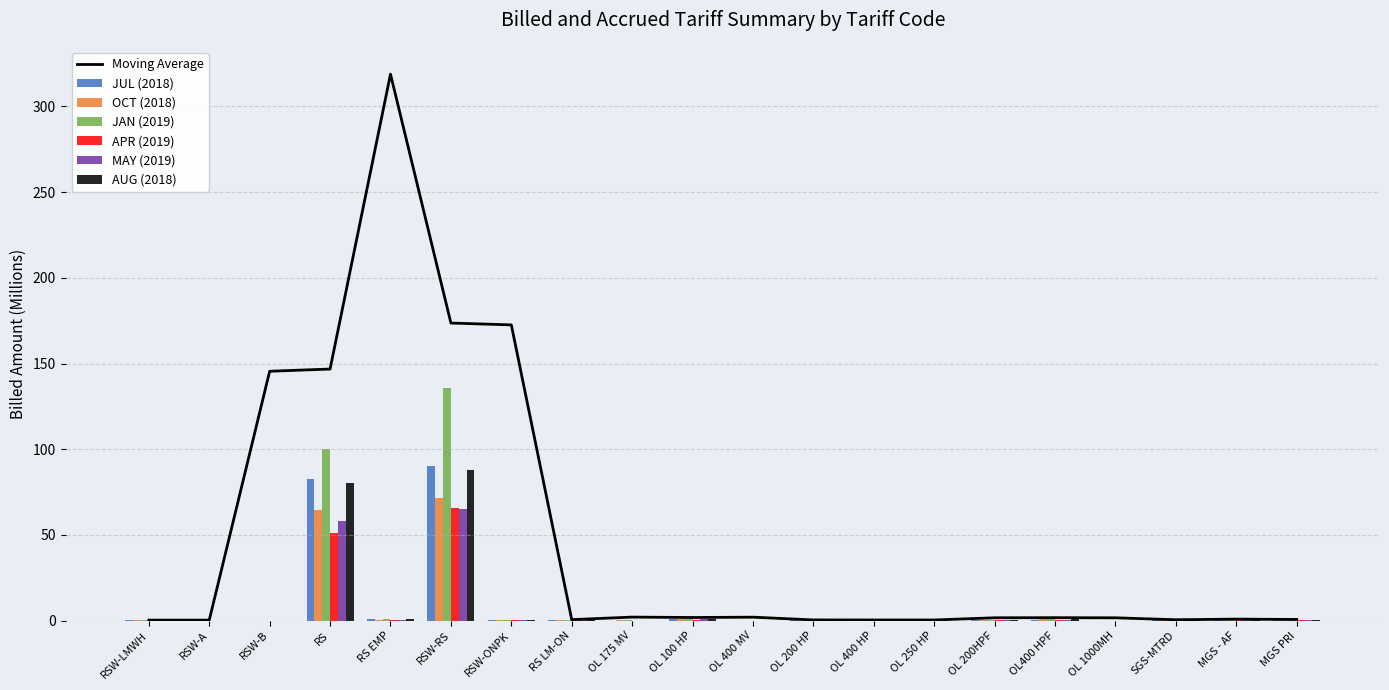

At how many categories does at least one series exceed 117?

1